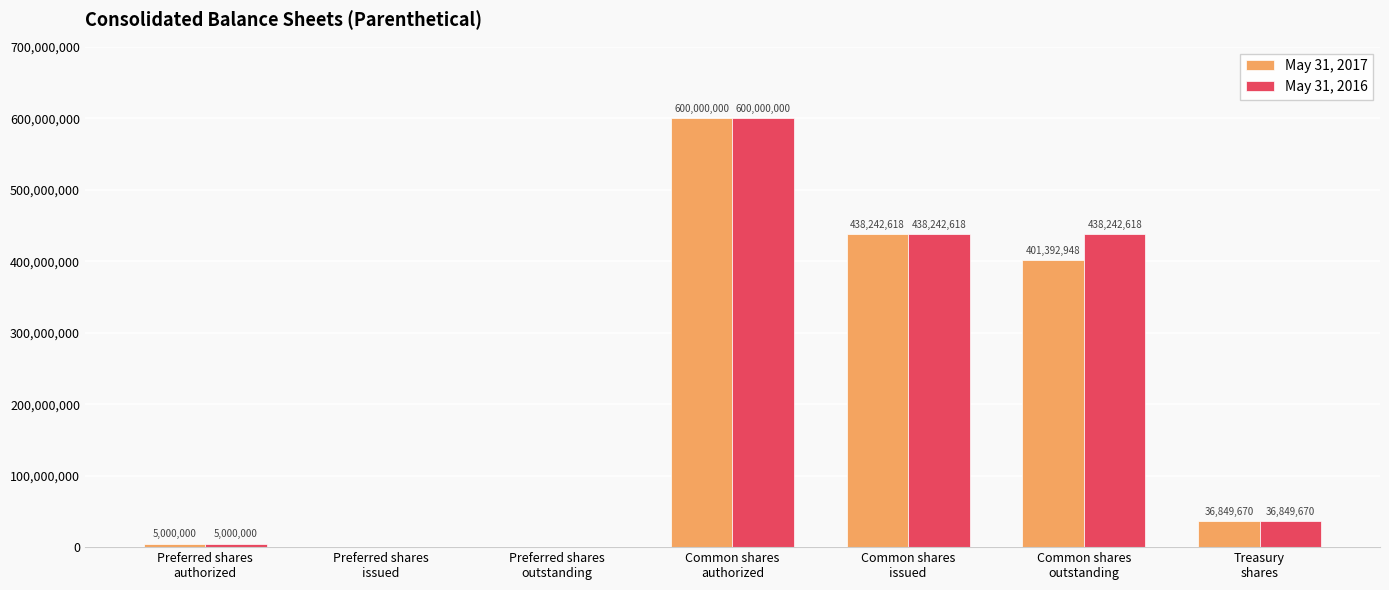

What are all the series names shown in the legend?

May 31, 2017, May 31, 2016